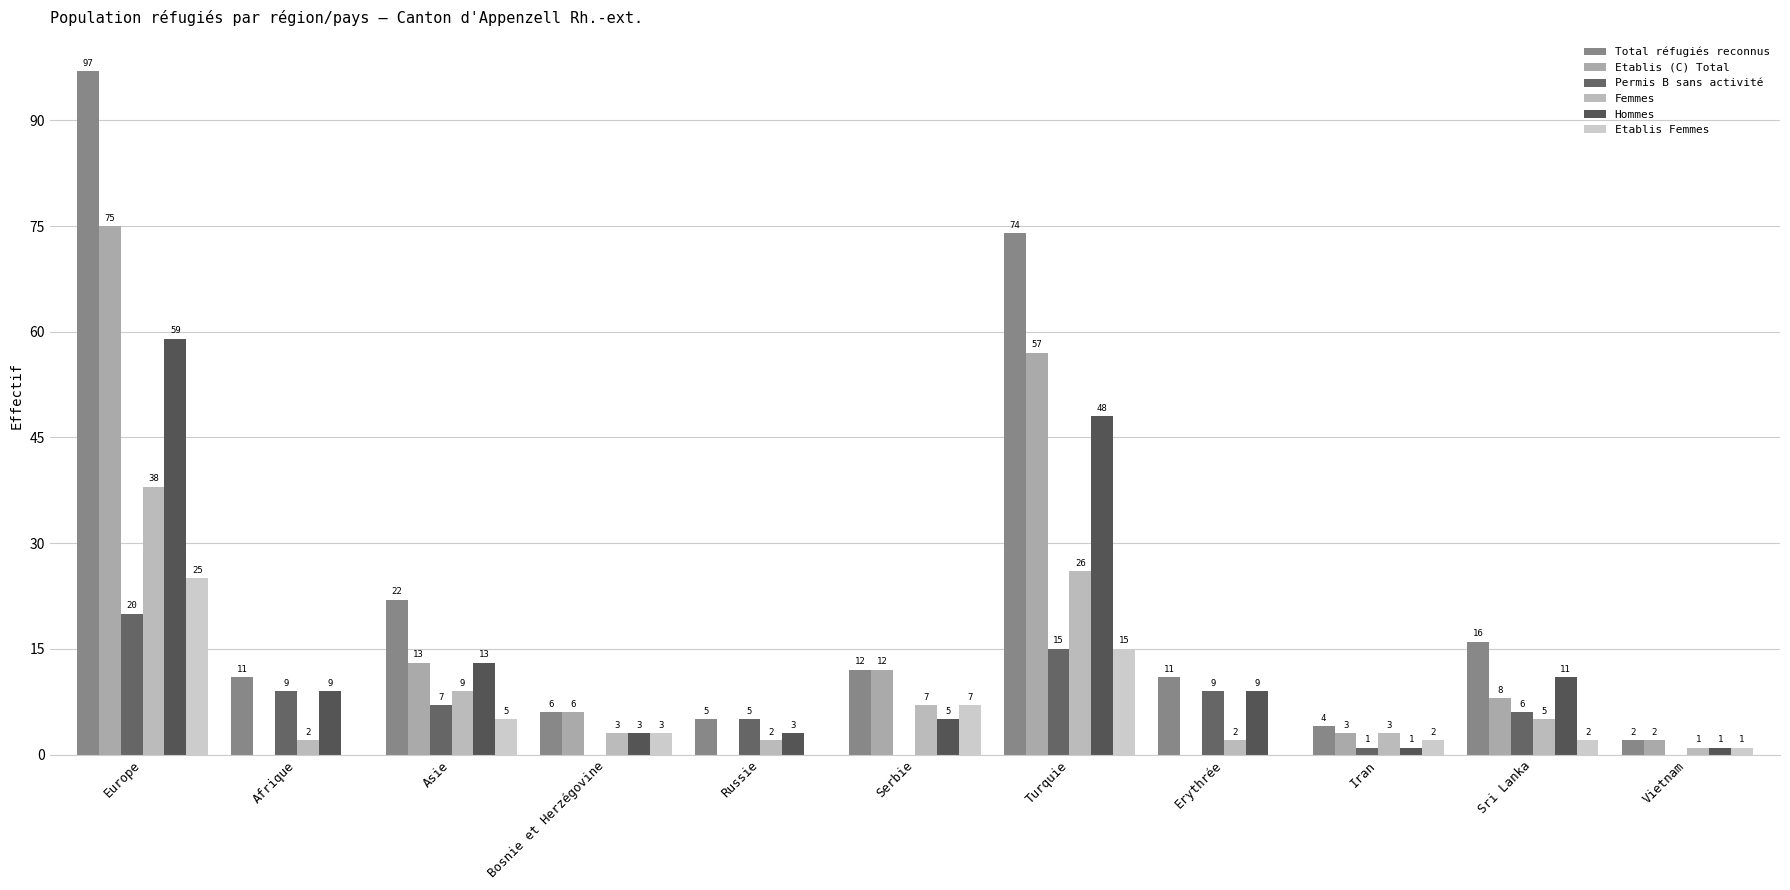

What is the maximum value shown in the chart?

97